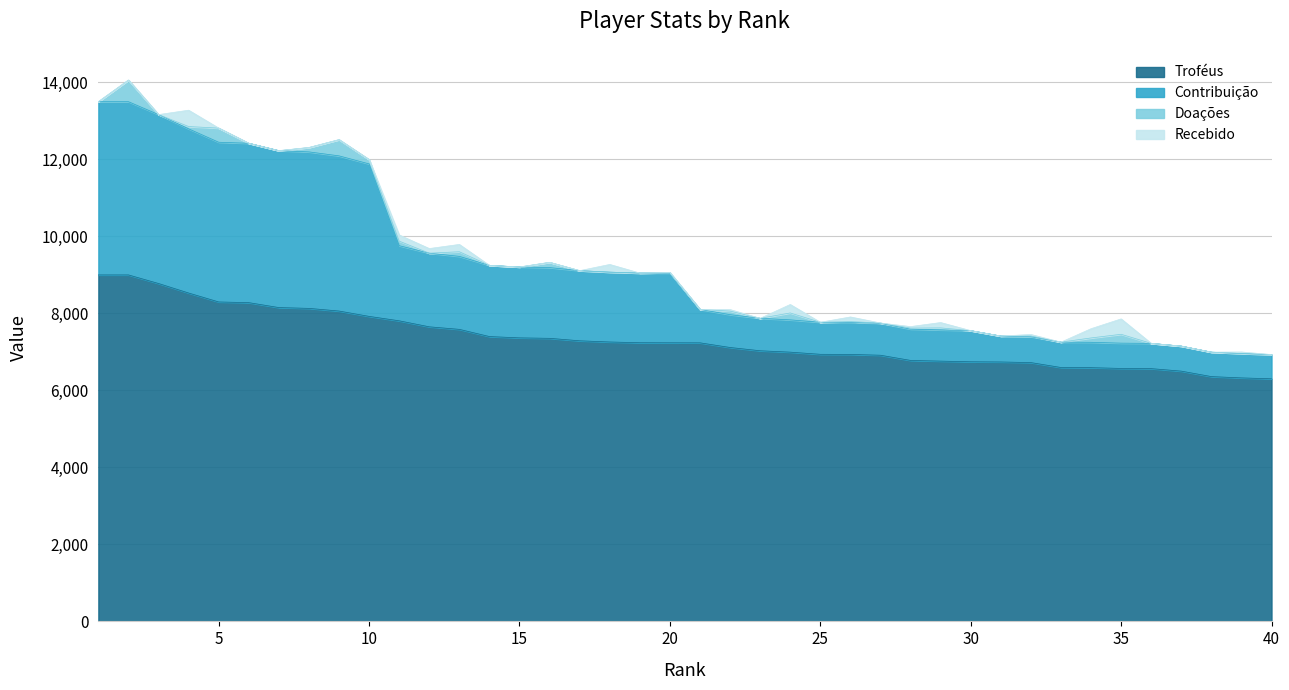

The value of Troféus at 15 is 7365. True or false?

True